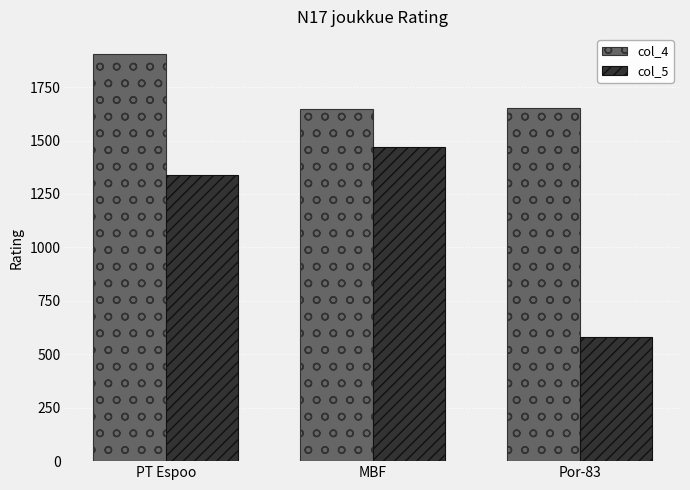

What is the label of the 3rd bar from the right?

PT Espoo